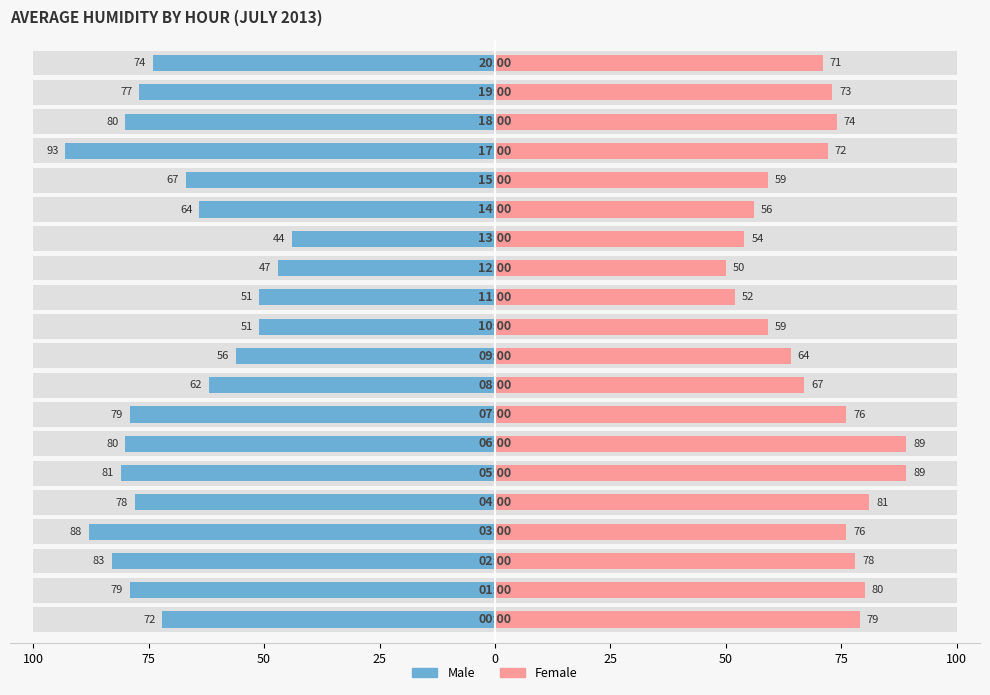

What is the label of the 7th bar from the right?

13